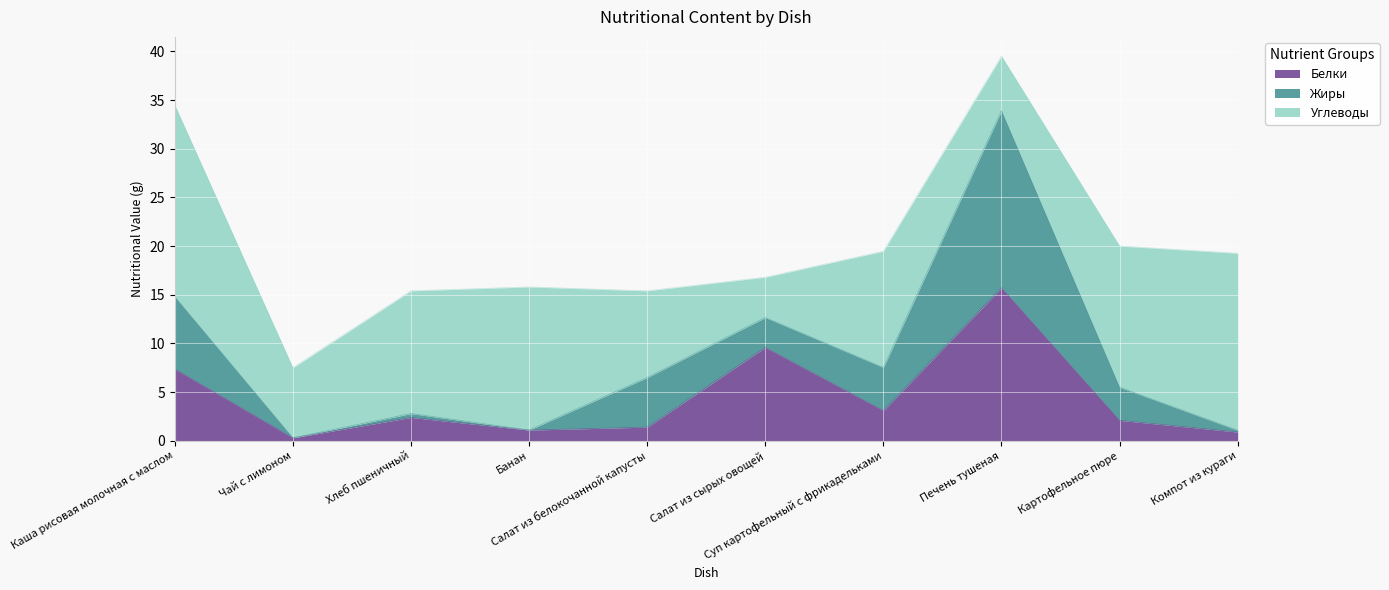

Reading right to left, transcribe all the data shown in this chart.

Белки: Компот из кураги=0.9	Картофельное пюре=2.1	Печень тушеная=15.7	Суп картофельный с фрикадельками=3.1	Салат из сырых овощей=9.6	Салат из белокочанной капусты=1.4	Банан=1.1	Хлеб пшеничный=2.4	Чай с лимоном=0.3	Каша рисовая молочная с маслом=7.4
Жиры: Компот из кураги=0.2	Картофельное пюре=3.4	Печень тушеная=18.2	Суп картофельный с фрикадельками=4.4	Салат из сырых овощей=3.1	Салат из белокочанной капусты=5.1	Банан=0.0	Хлеб пшеничный=0.4	Чай с лимоном=0.0	Каша рисовая молочная с маслом=7.4
Углеводы: Компот из кураги=18.2	Картофельное пюре=14.5	Печень тушеная=5.6	Суп картофельный с фрикадельками=11.9	Салат из сырых овощей=4.1	Салат из белокочанной капусты=8.9	Банан=14.7	Хлеб пшеничный=12.6	Чай с лимоном=7.2	Каша рисовая молочная с маслом=19.7